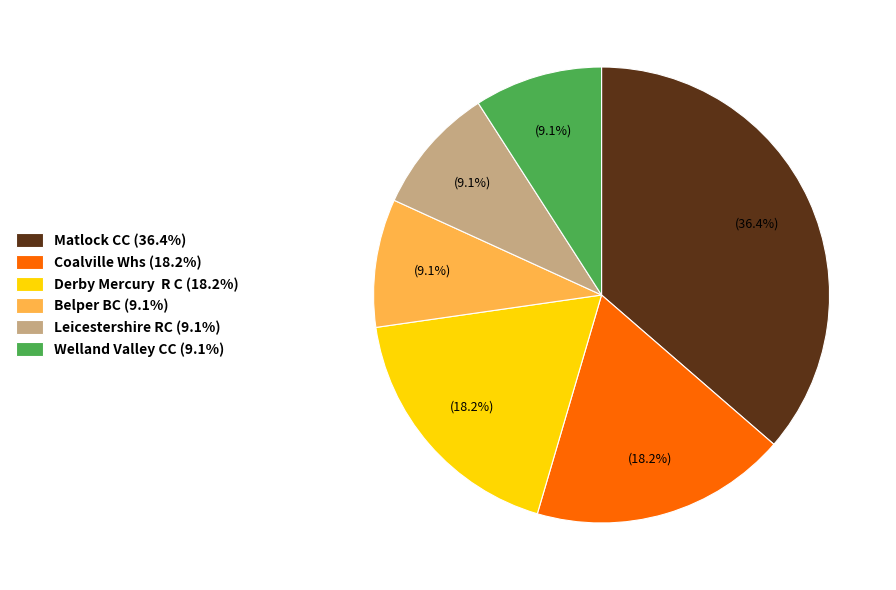

What percentage do Derby Mercury R C (18.2%) and Matlock CC (36.4%) together represent?

54.5%